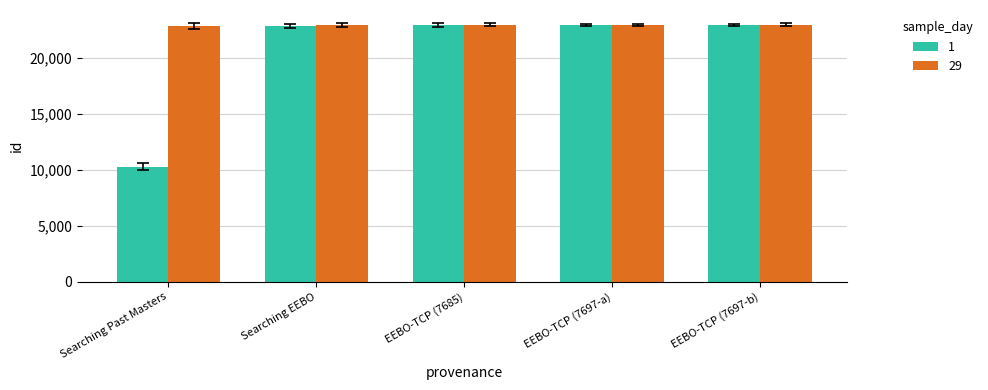

How many bars are there in total?

10